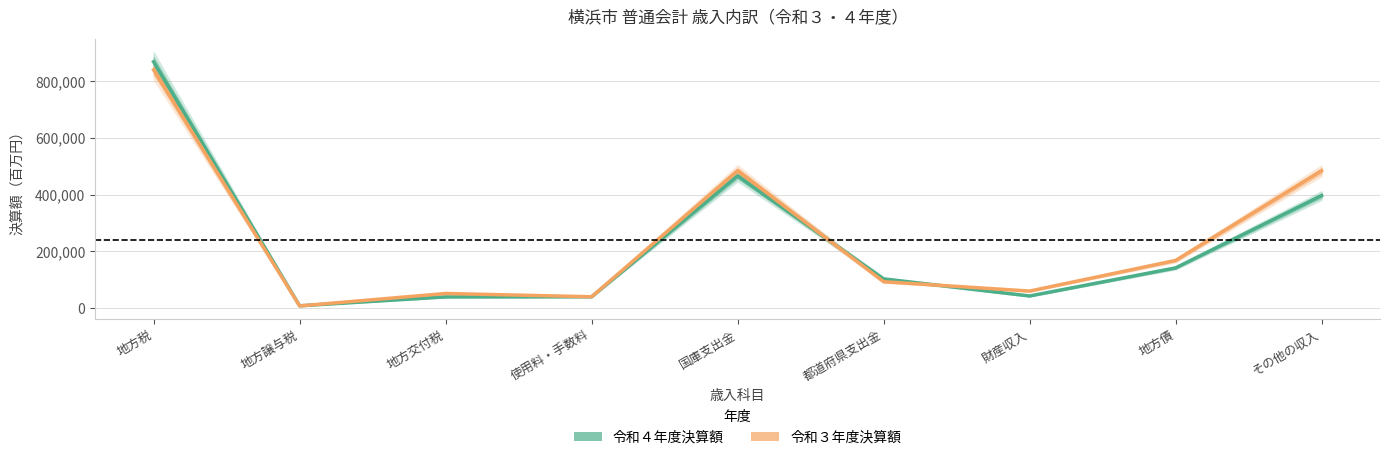

At which category does 令和４年度決算額 reach its first local valley?

地方譲与税